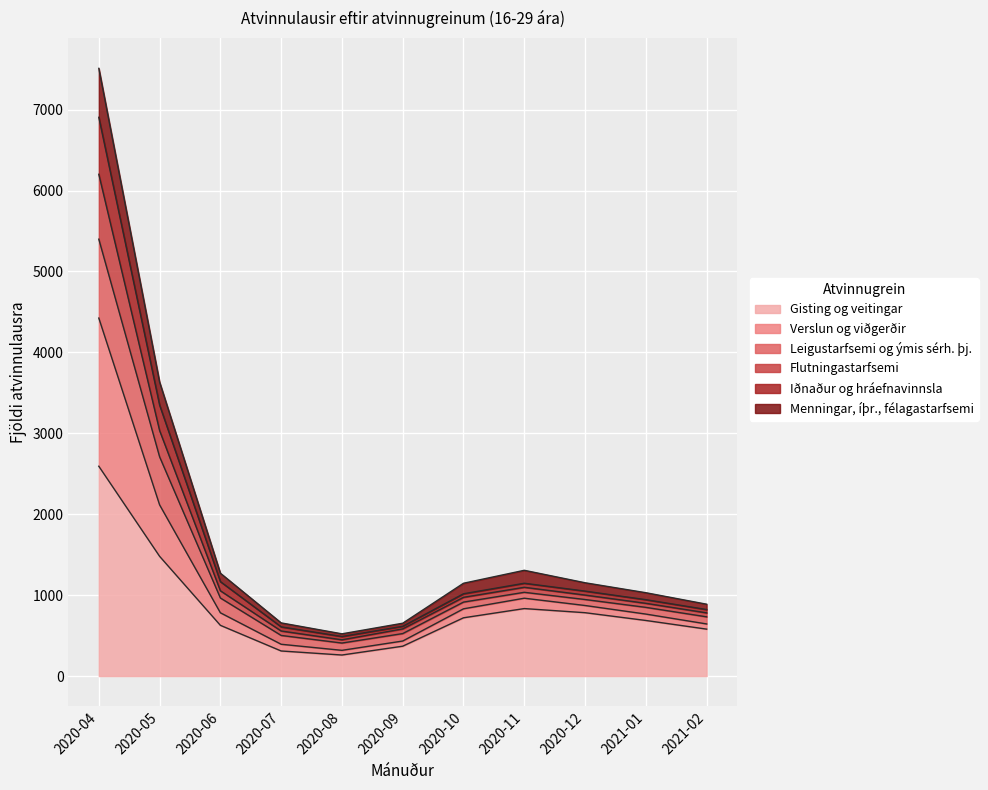

What is the label of the 9th point from the left?

2020-12